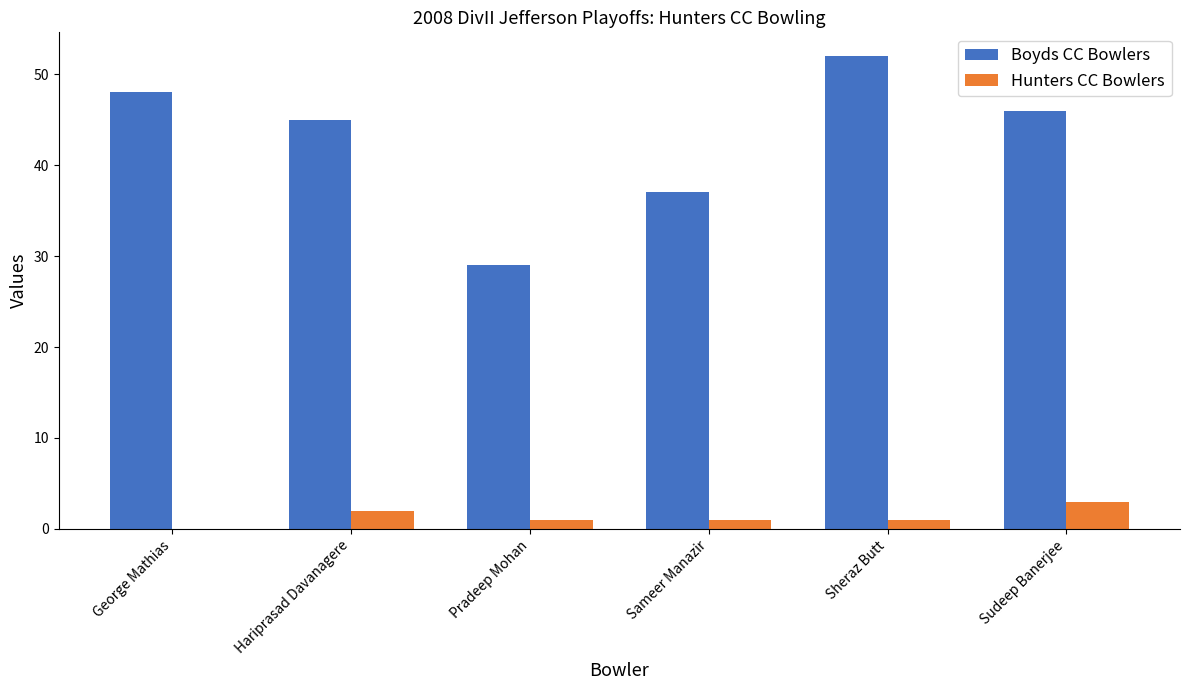

What is the difference between the Boyds CC Bowlers values at Sameer Manazir and Pradeep Mohan?

8